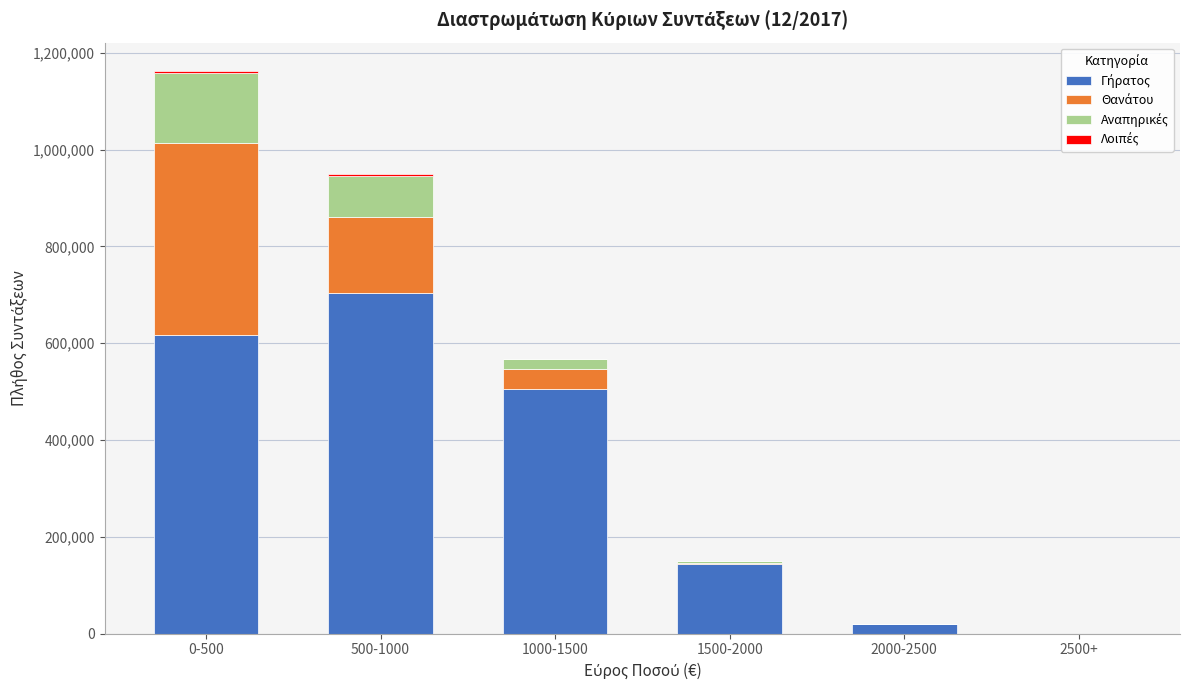

At which category is the sum across all series the highest?

0-500